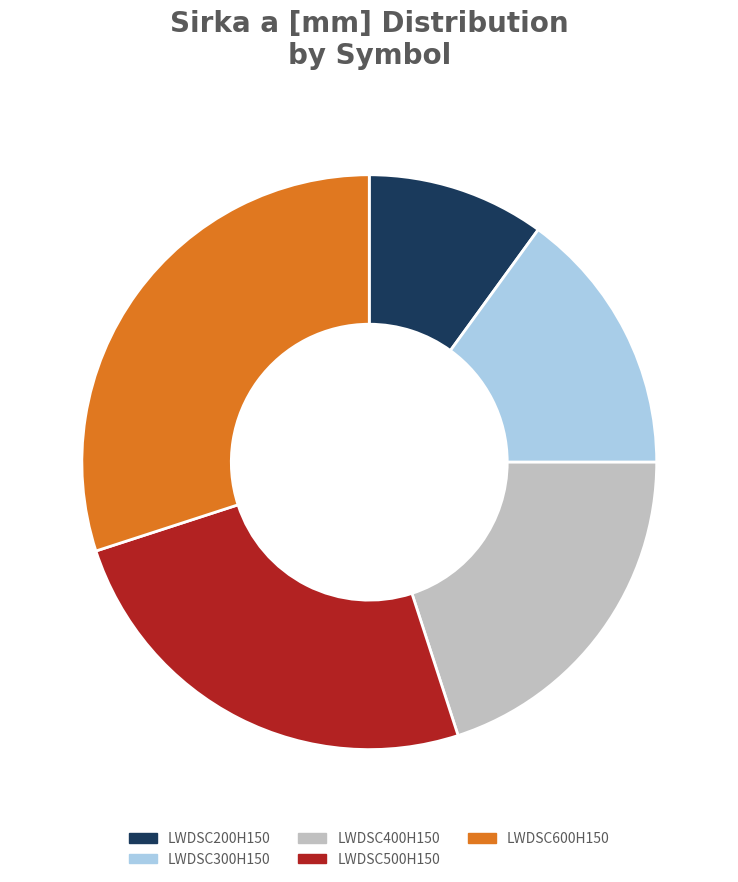

Approximately how many times larger is the value at LWDSC500H150 compared to LWDSC300H150?

1.7